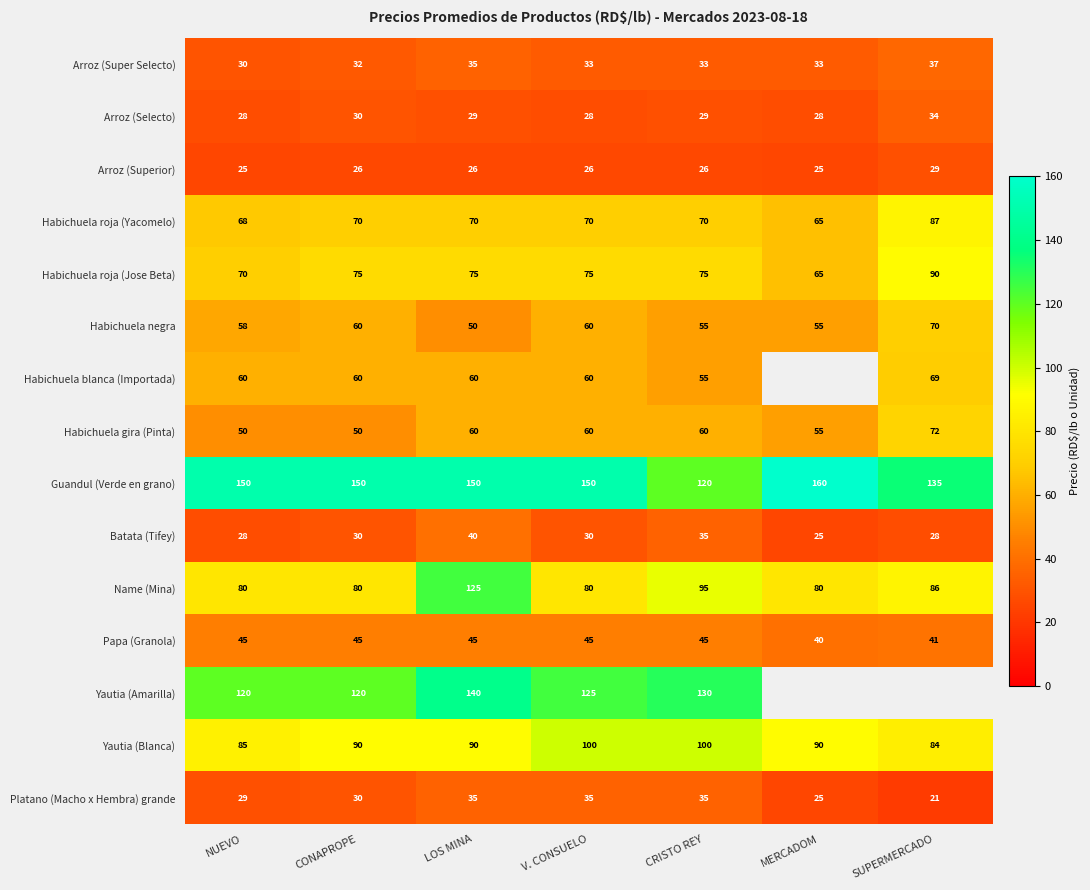

Count the Platano (Macho x Hembra) grande values in the range 25 to 35.

6